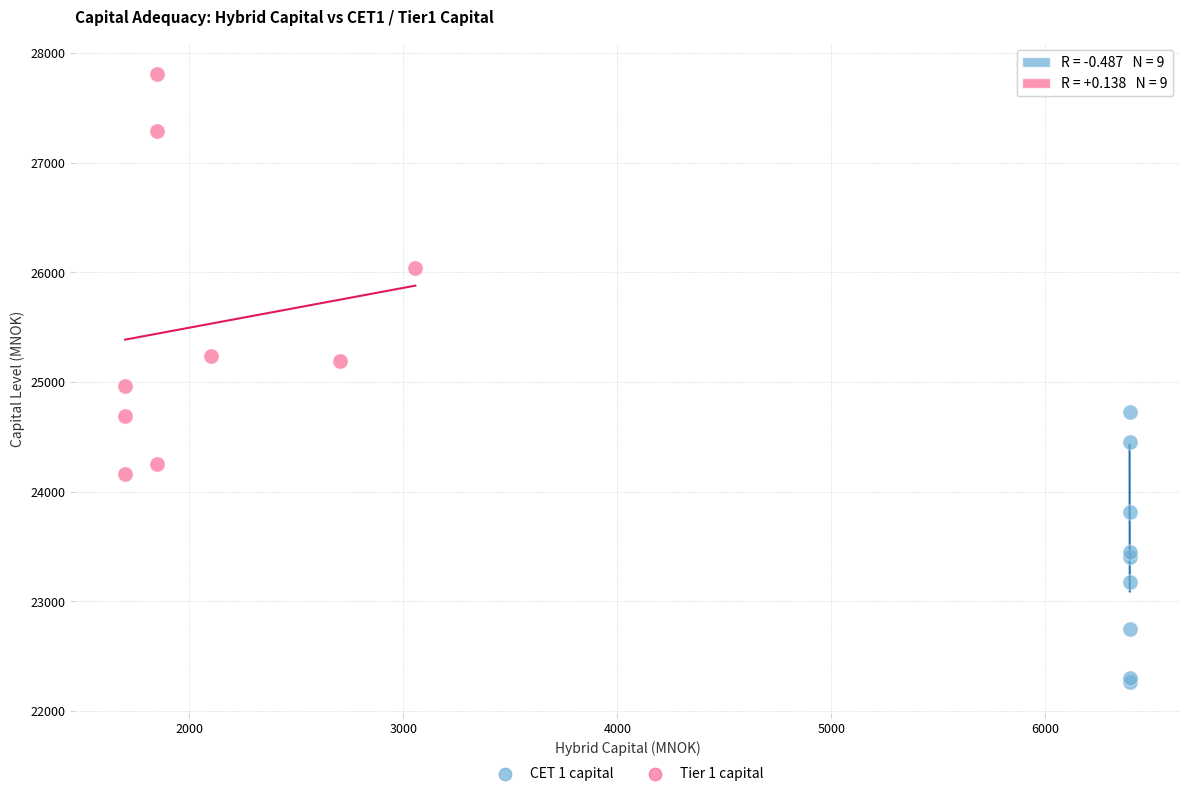

Which series reaches the maximum Y coordinate?

Tier 1 capital